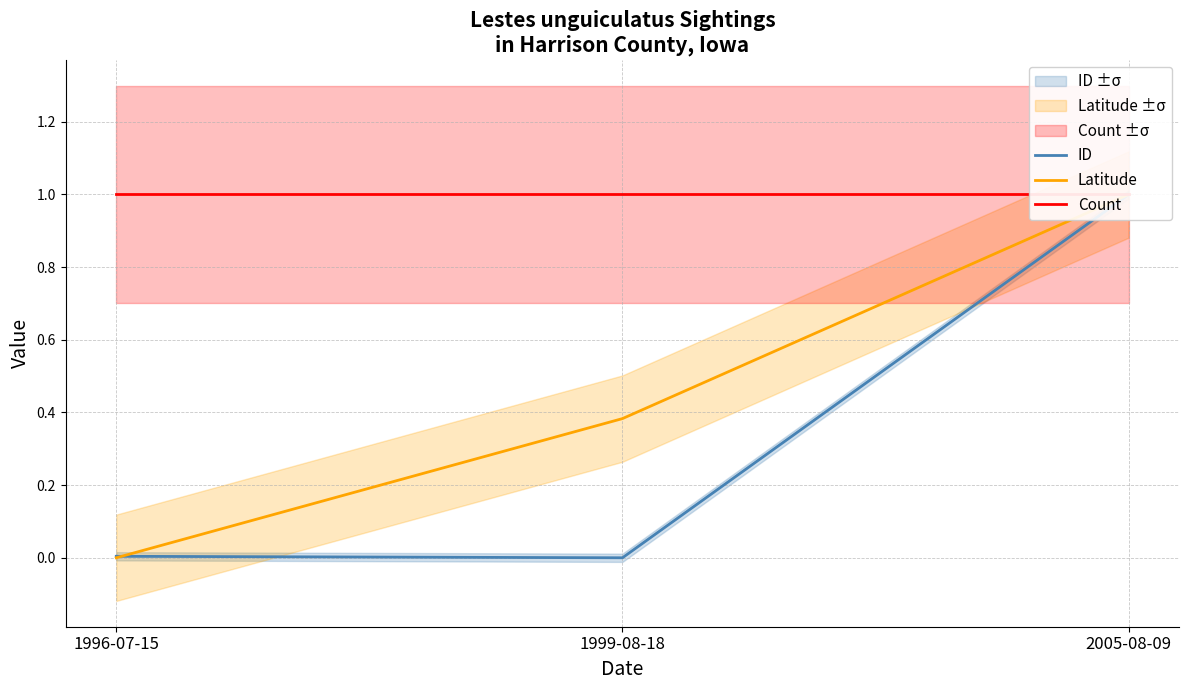

Is the value of ID at 1996-07-15 greater than the value of Count at 1999-08-18?

No